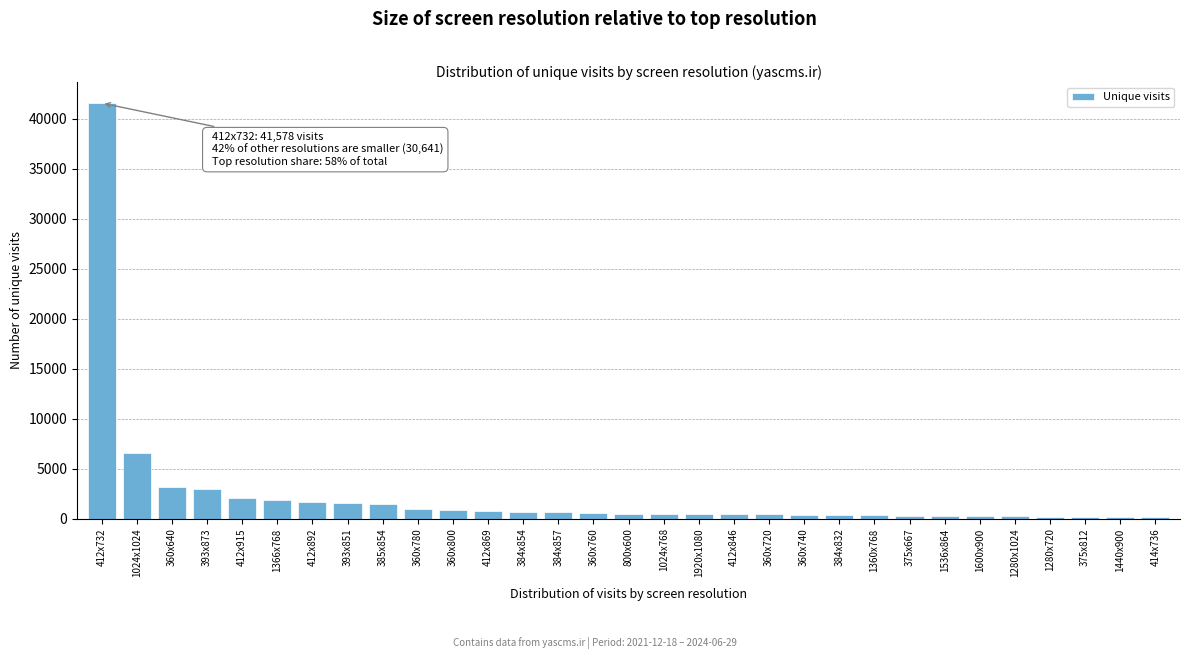

What is the maximum value shown in the chart?

41578